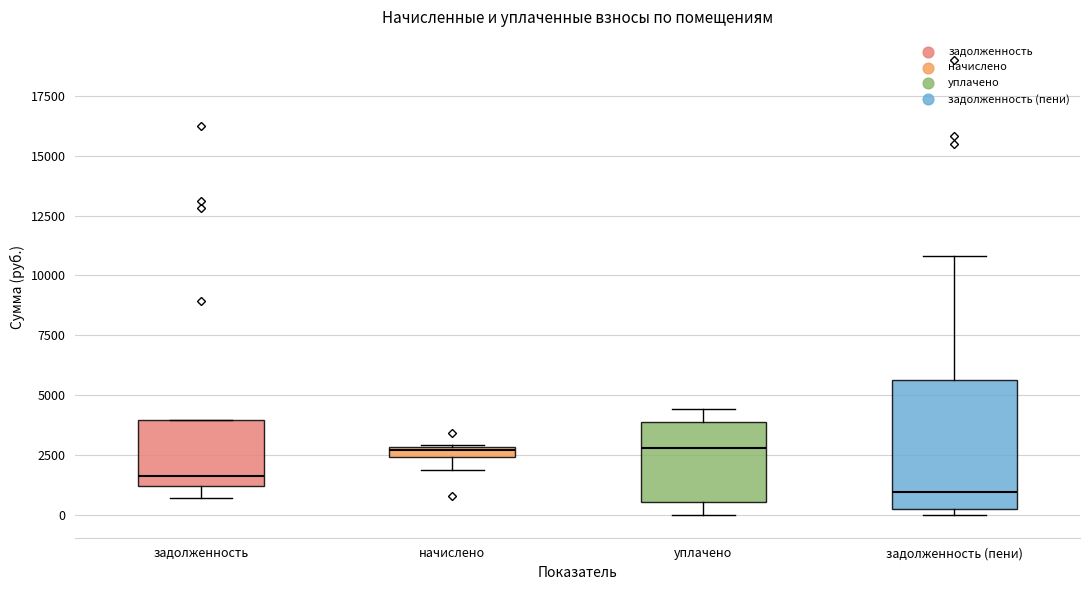

Where does the lower whisker of the box for начислено end on the y-axis? The values are not printed on the chart, so give them approximately, as read against the axis.

2000